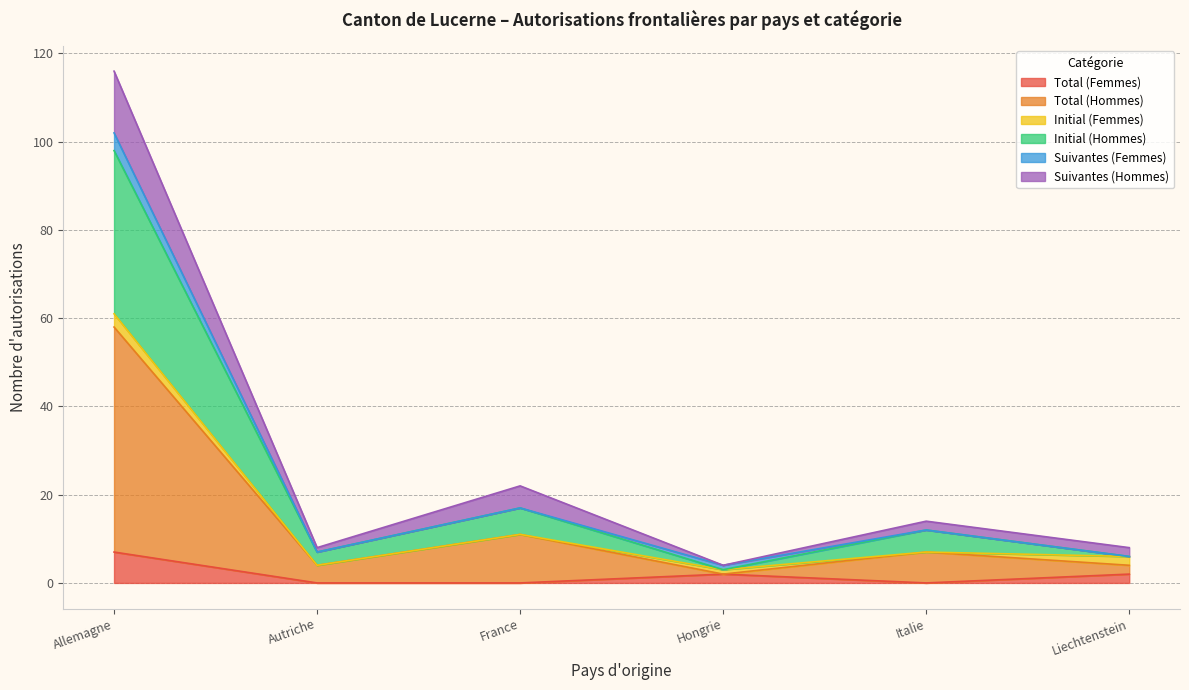

What is the label of the 2nd point from the right?

Italie